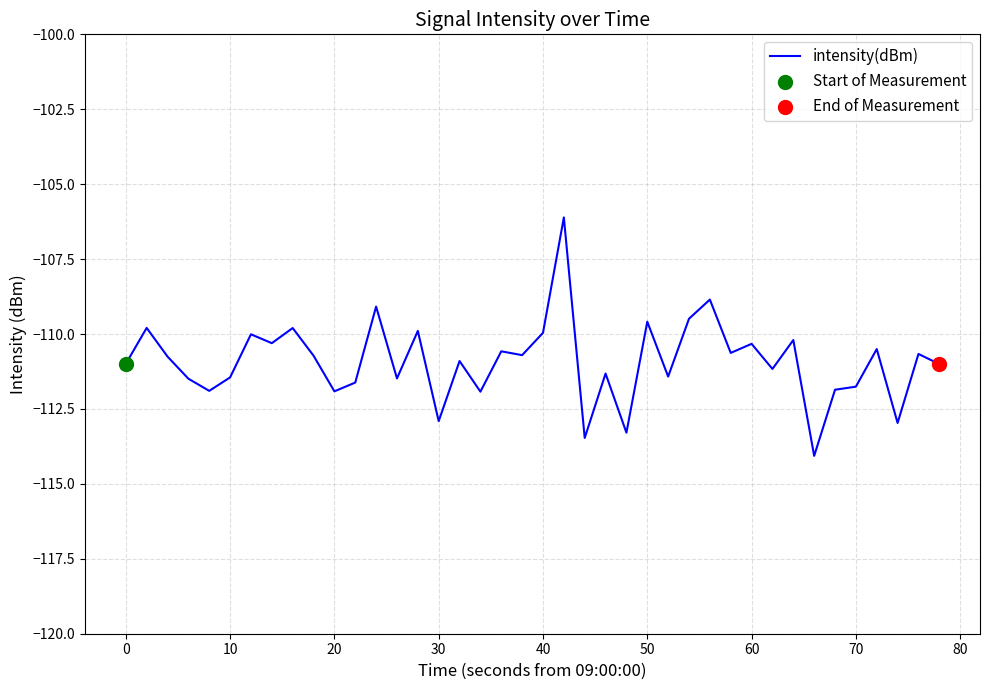

What is the maximum value shown in the chart?

-106.1